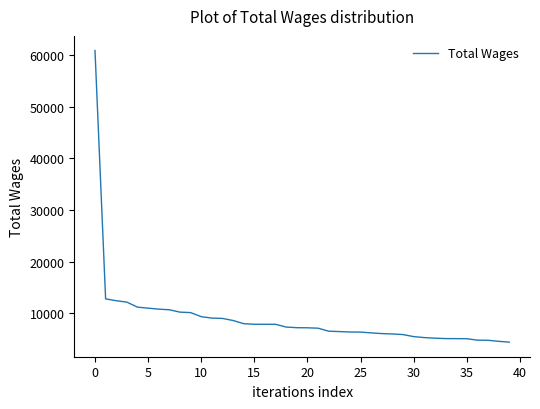

What is the smallest value displayed?

4409